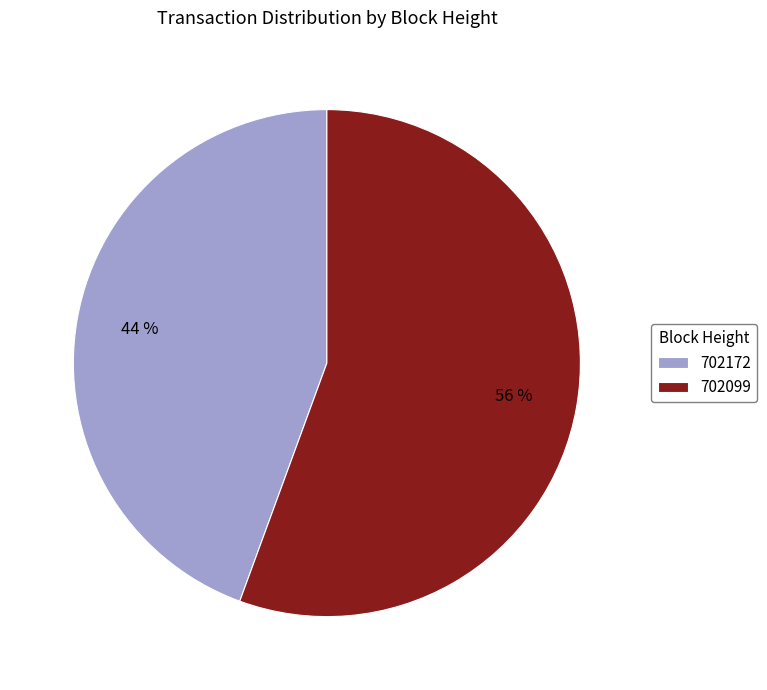

What is the smallest slice in the pie chart?

702172